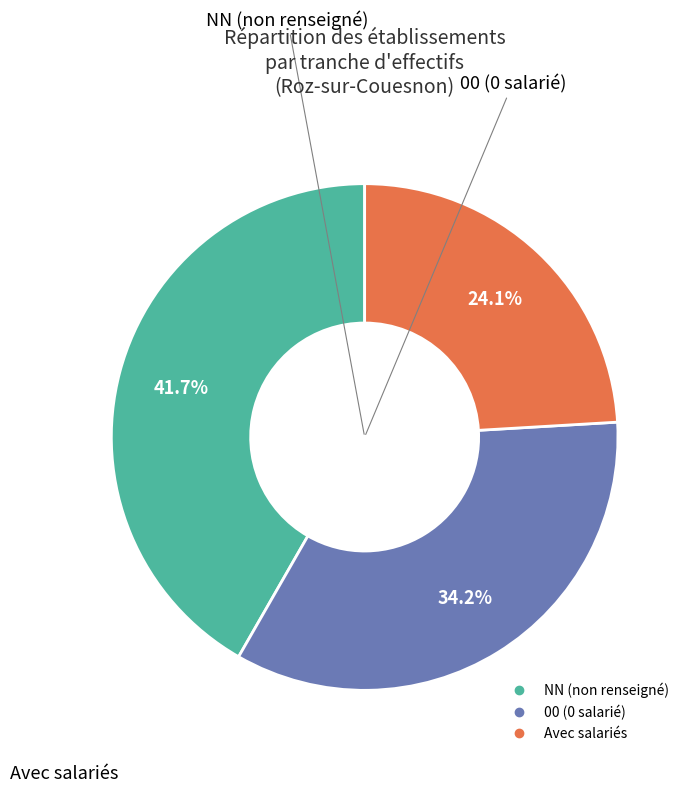

Does any single category account for the majority?

No